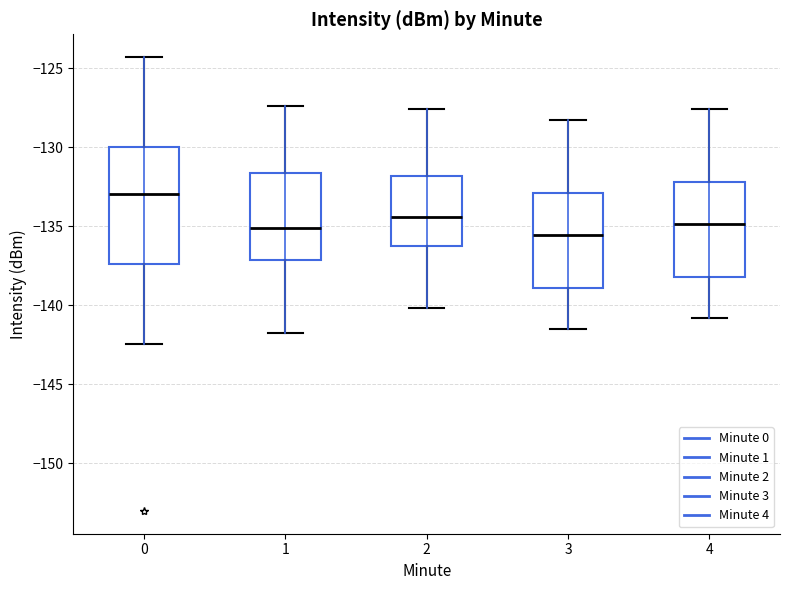

Reading left to right, read every box against the y-axis: the position of its median line, the range the box covers, and the ends of its whiskers. The values are not printed on the chart, so give them approximately, as read against the axis.

0: median -133.0, box -137.5 to -130.0, whiskers -142.5 to -124.5
1: median -135.0, box -137.0 to -131.5, whiskers -142.0 to -127.5
2: median -134.5, box -136.5 to -132.0, whiskers -140.0 to -127.5
3: median -135.5, box -139.0 to -133.0, whiskers -141.5 to -128.5
4: median -135.0, box -138.0 to -132.0, whiskers -141.0 to -127.5